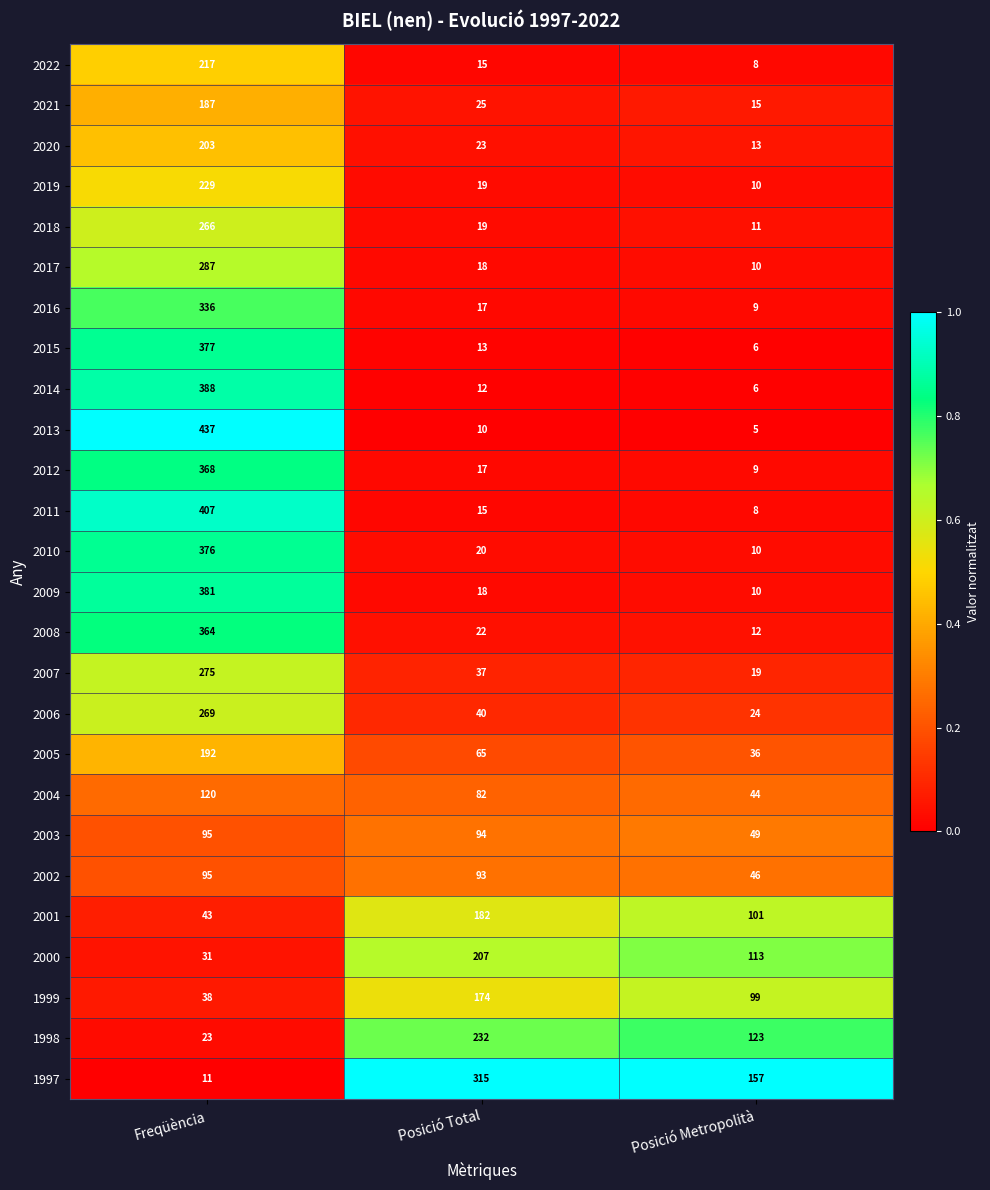

Rank the categories by 2022 value from highest to lowest.

Freqüència, Posició Total, Posició Metropolità